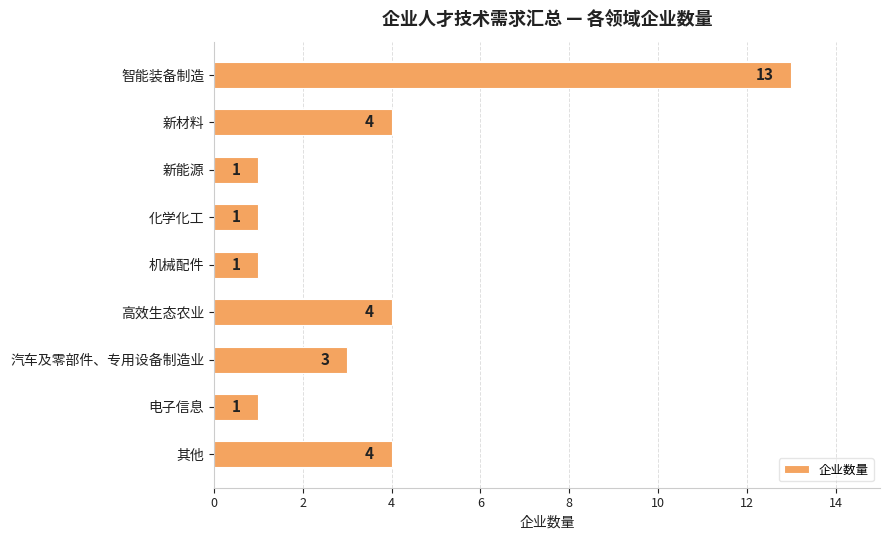

What is the greatest value displayed?

13